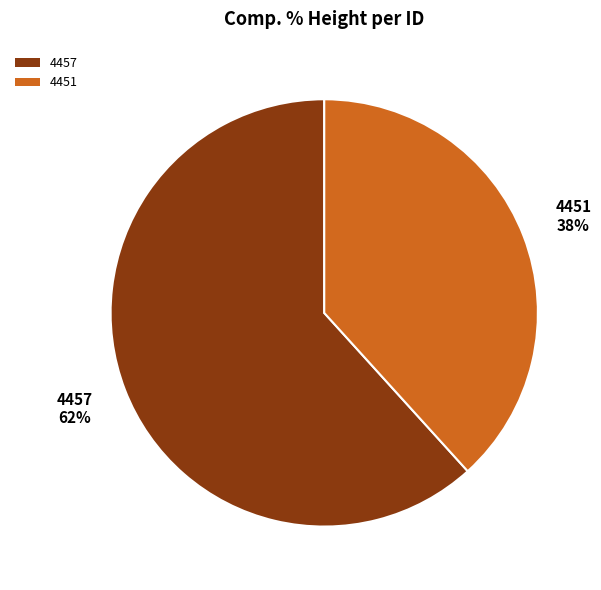

Between 4457 and 4451, which is larger?

4457